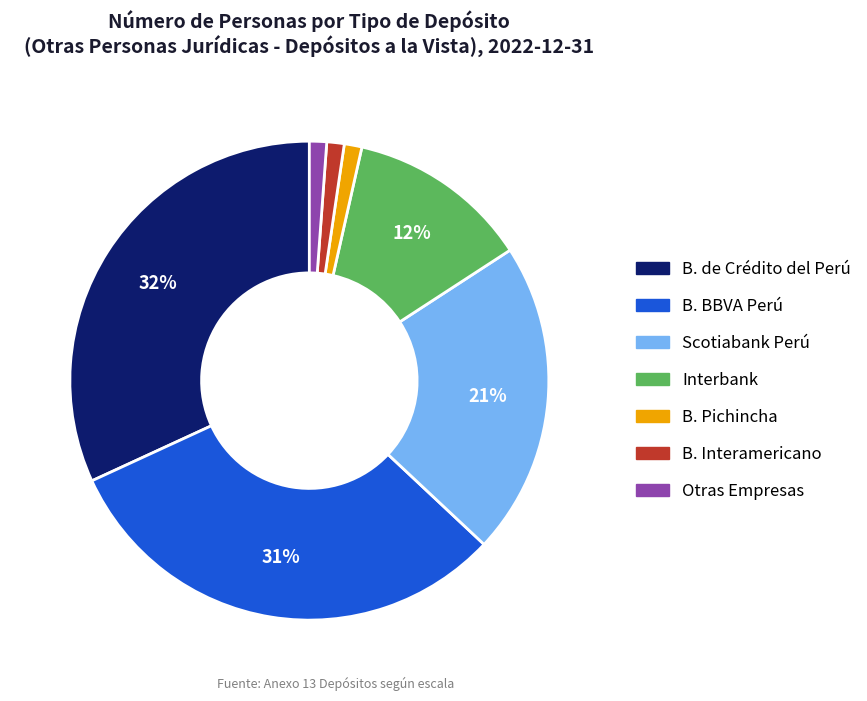

Does any single category account for the majority?

No